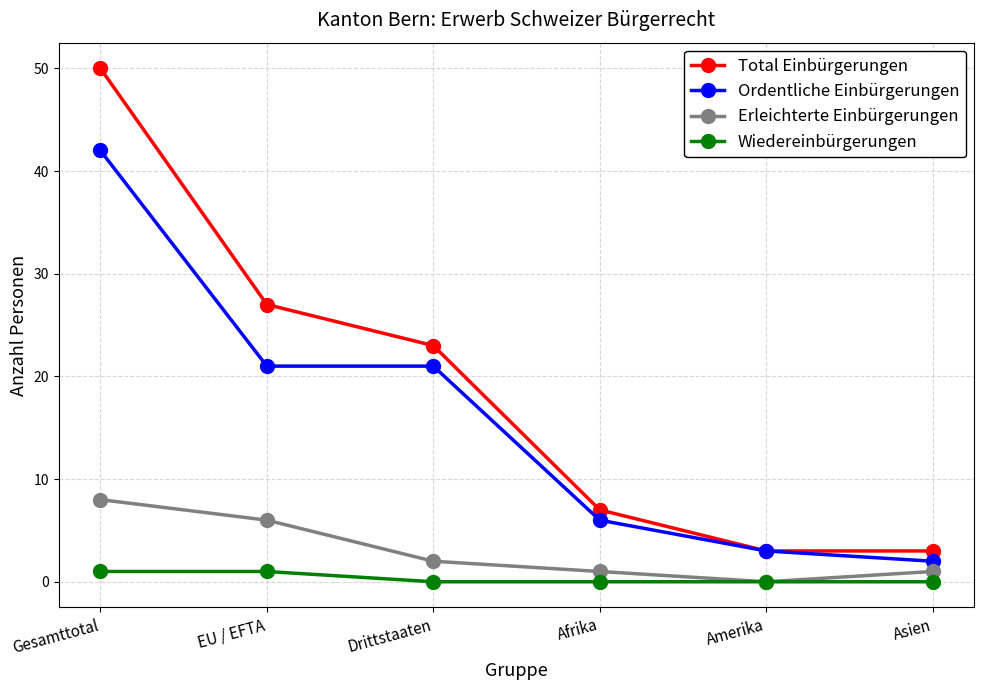

Which series has the largest total across all categories?

Total Einbürgerungen